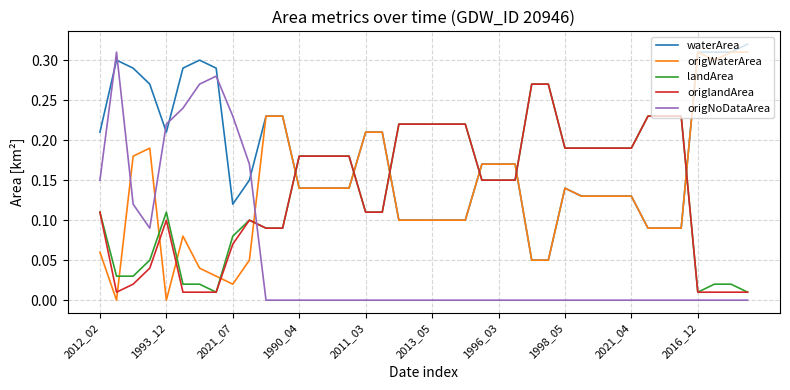

Which series has the largest total across all categories?

waterArea